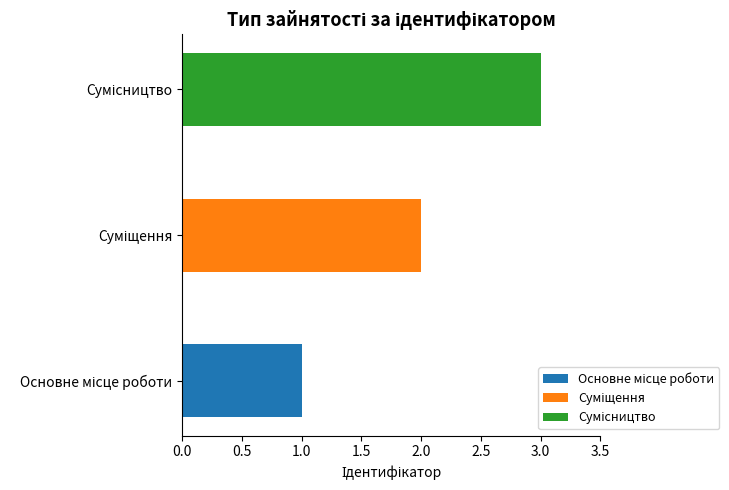

Which series has the largest range (max minus min)?

Основне місце роботи